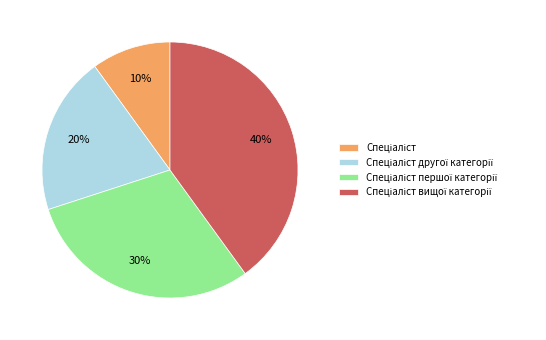

Is there a majority slice in this chart?

No